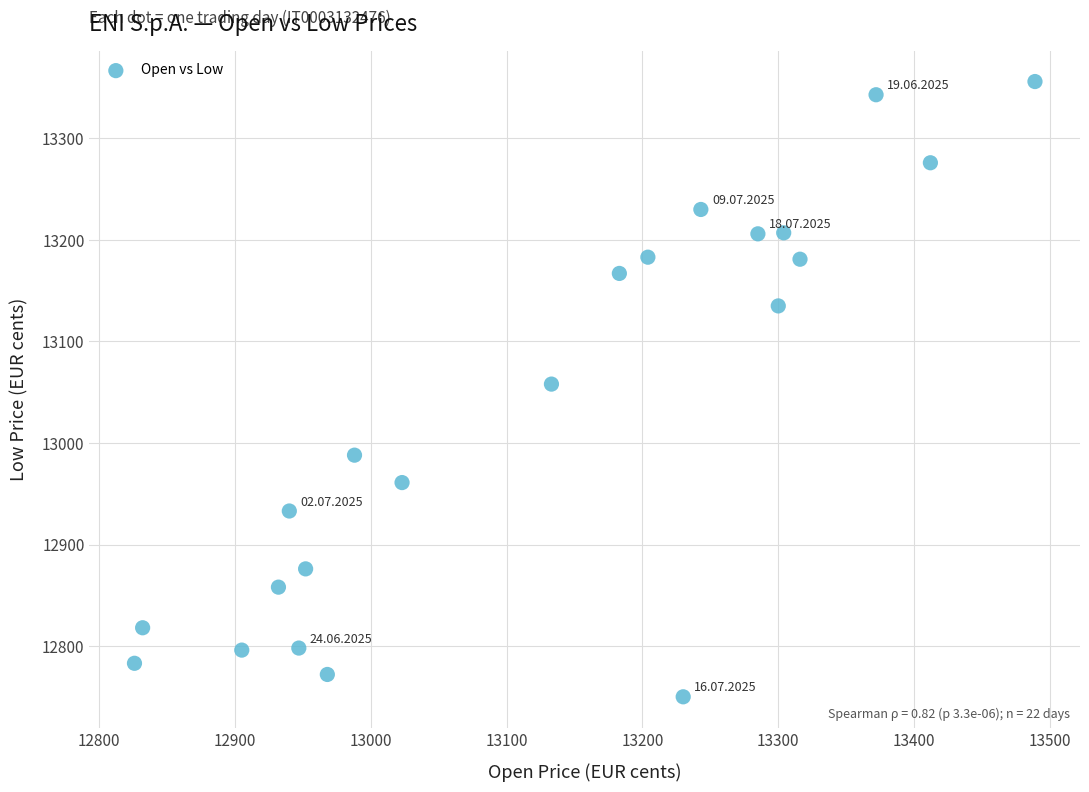

What is the range of X values (max minus min)?

663